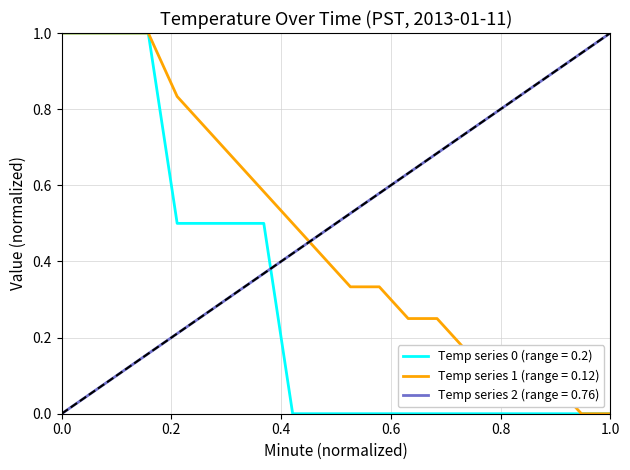

The Temp series 1 (range = 0.12) series shows 0.4 at 1.0. True or false?

False